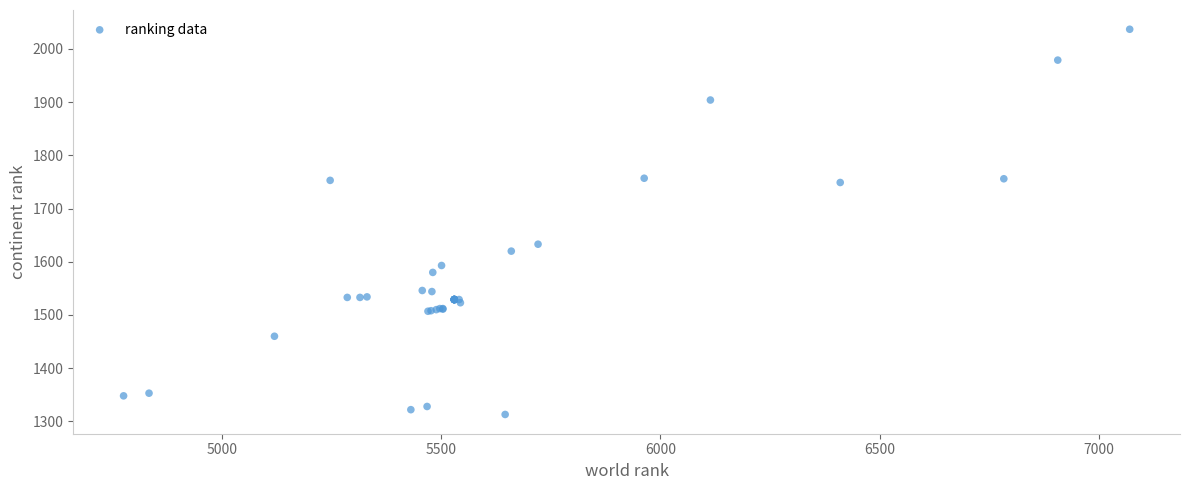

What Y value in the scatter plot is closest to 1675?

1633